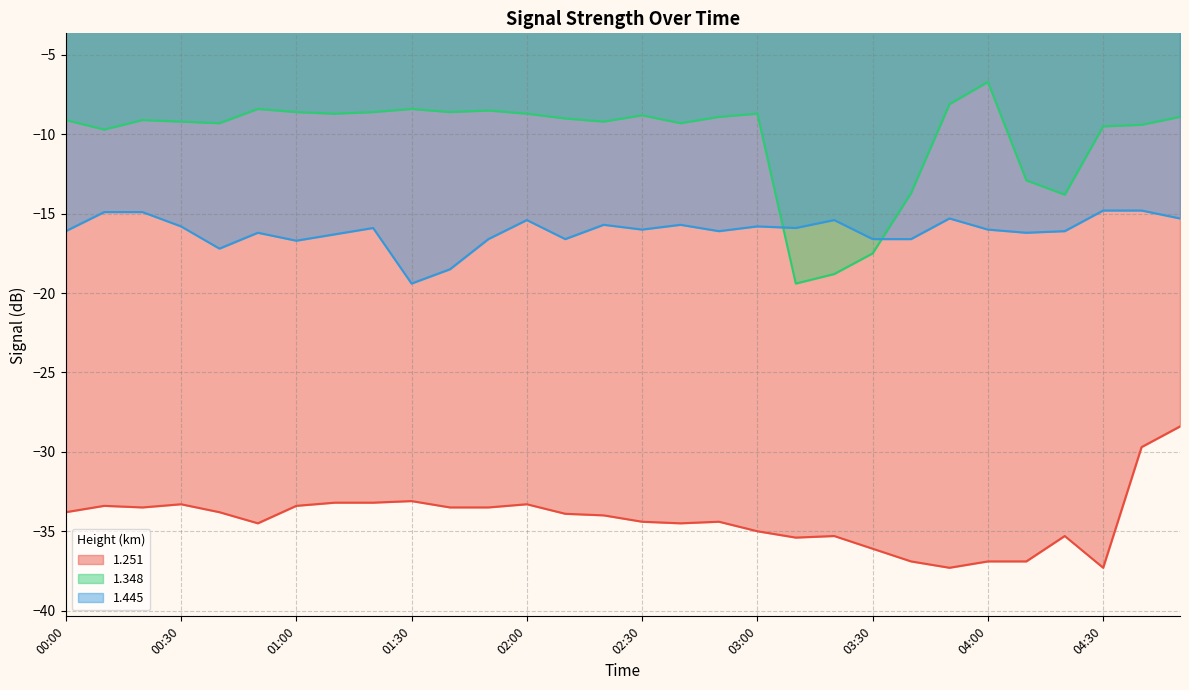

Which series has the widest spread of values?

1.348